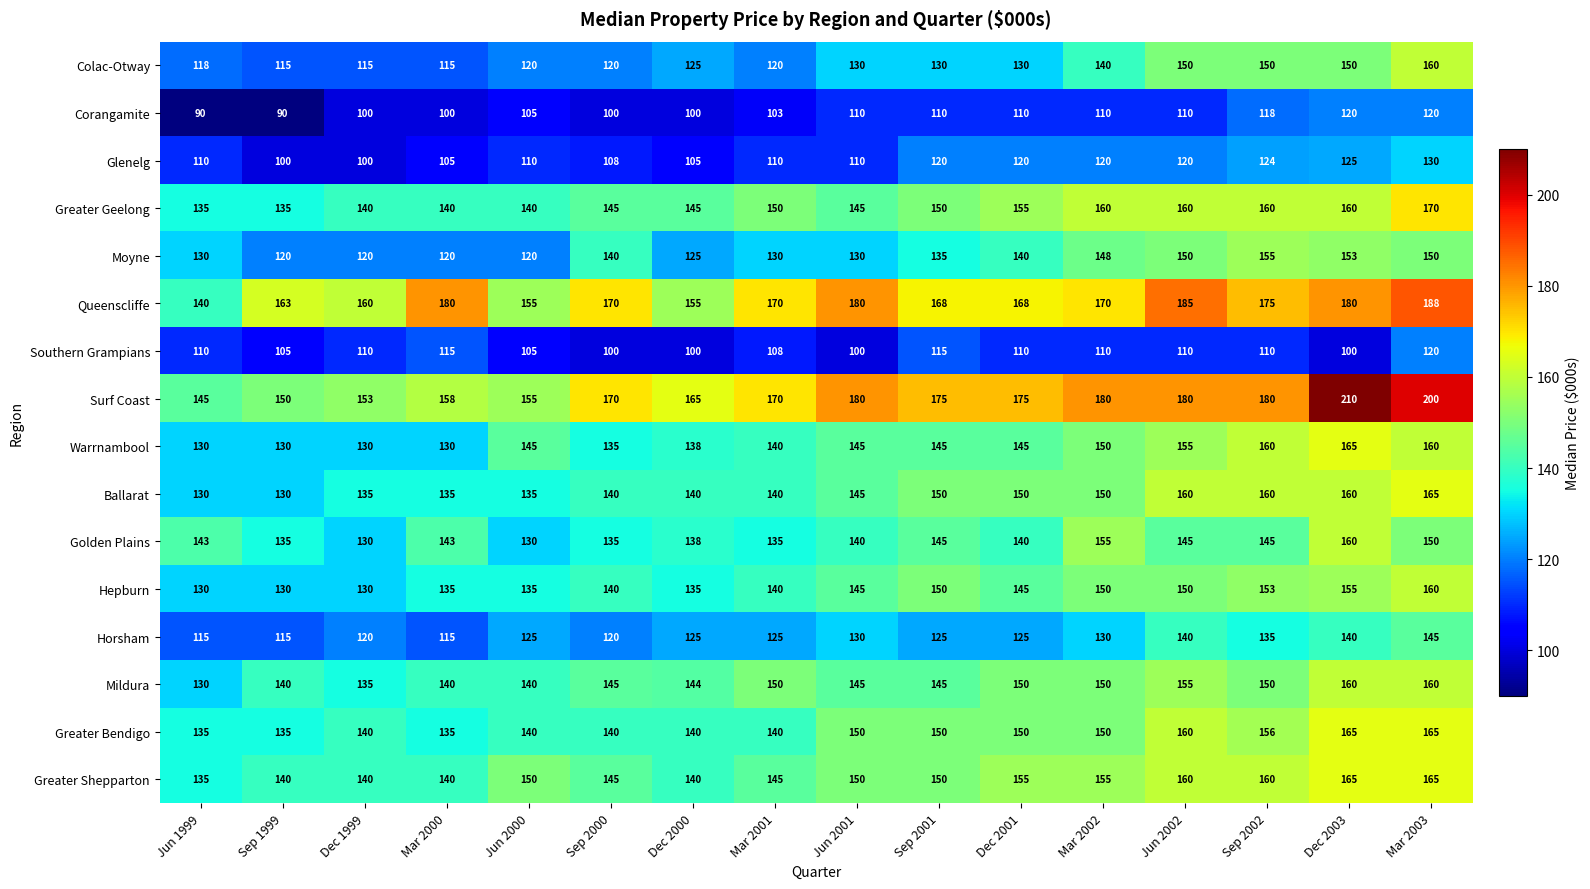

Which series has the largest range (max minus min)?

Surf Coast